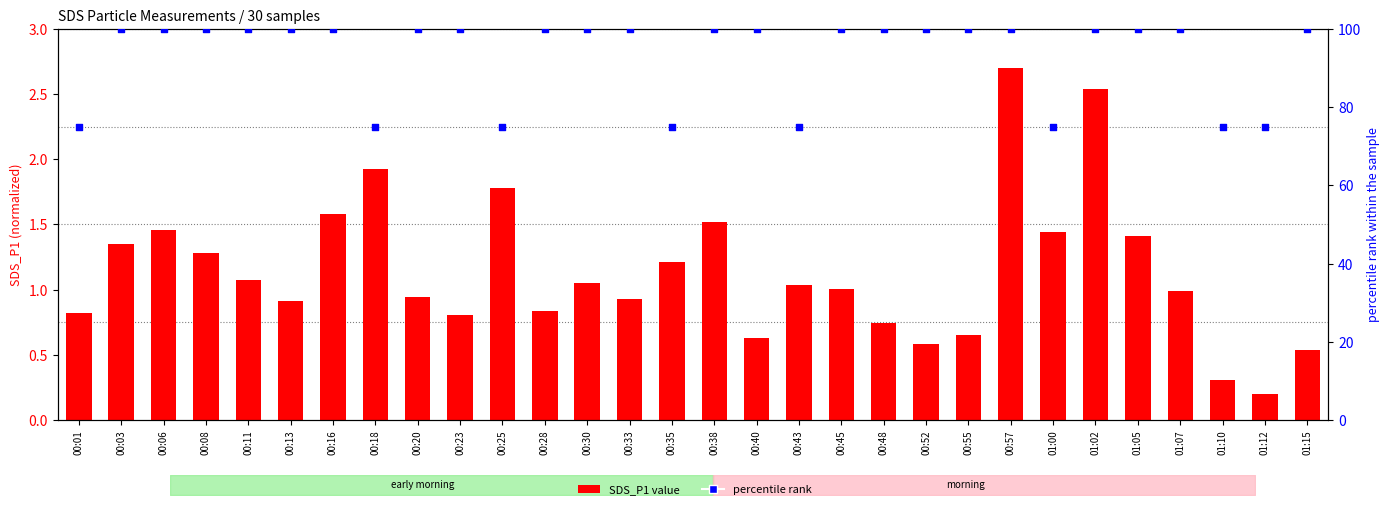

What are all the series names shown in the legend?

SDS_P1, percentile rank